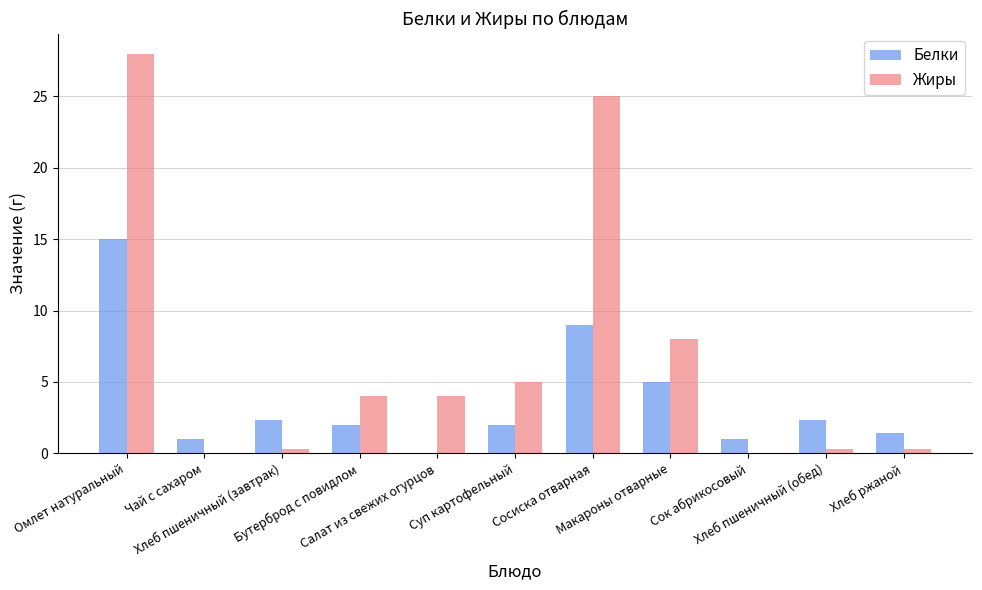

At which category does the chart reach its peak across all series?

Омлет натуральный